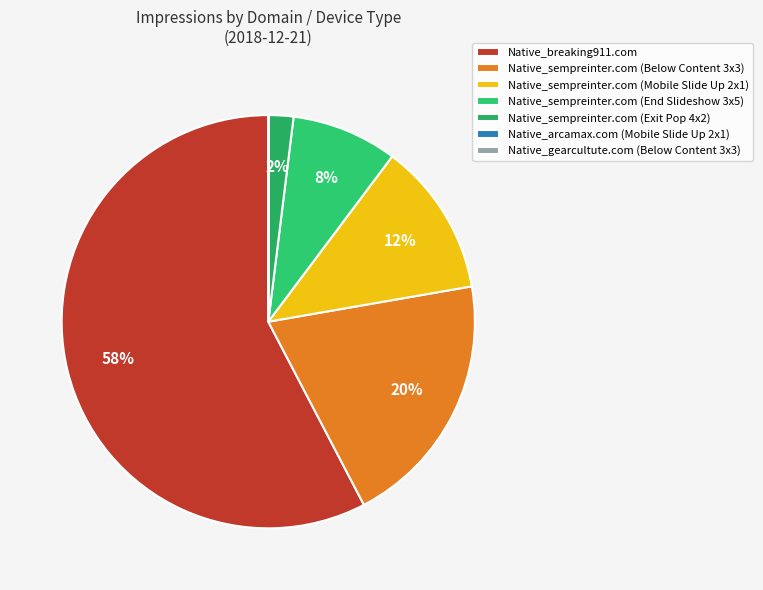

Count the number of slices in the pie.

7